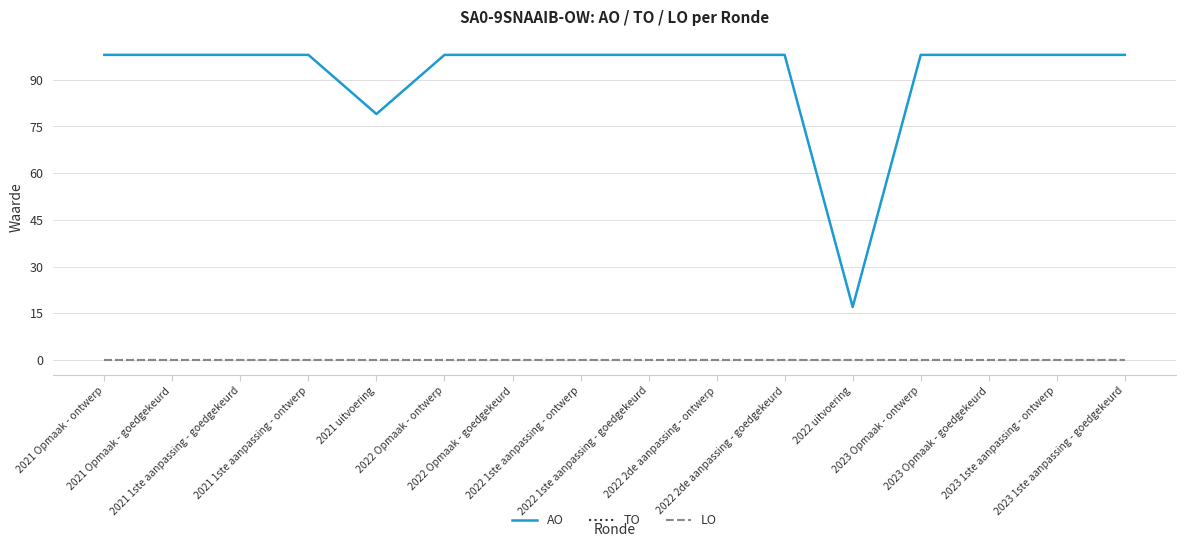

True or false: TO and LO cross at least once.

False